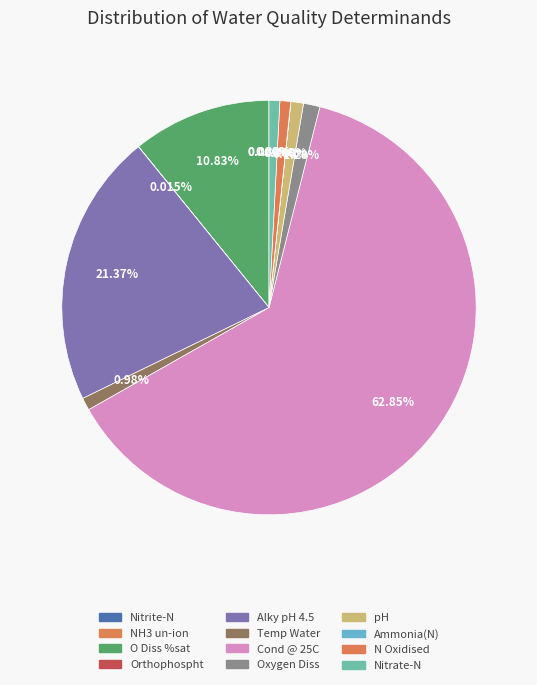

Does Cond @ 25C account for over 50% of the chart?

Yes